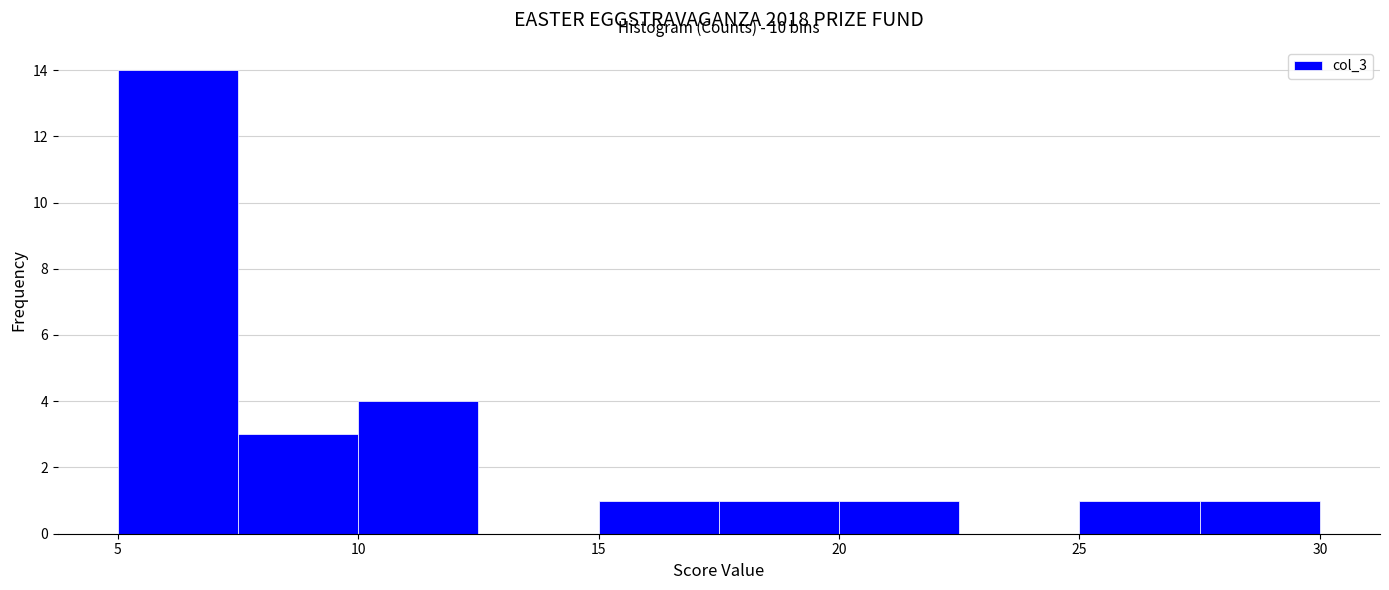

Which range on the x-axis has the tallest bar?

5.0 to 7.5